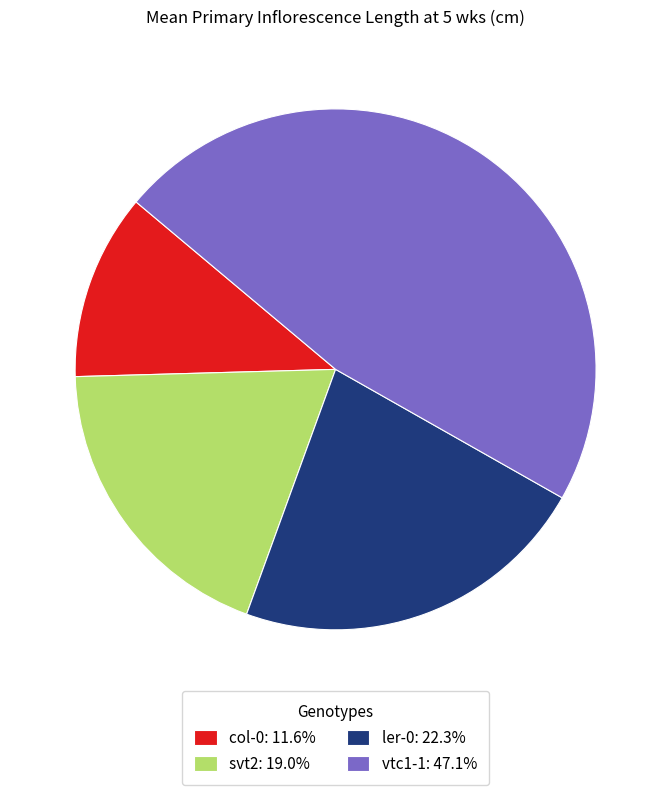

Is there any slice that represents more than half of the pie?

No